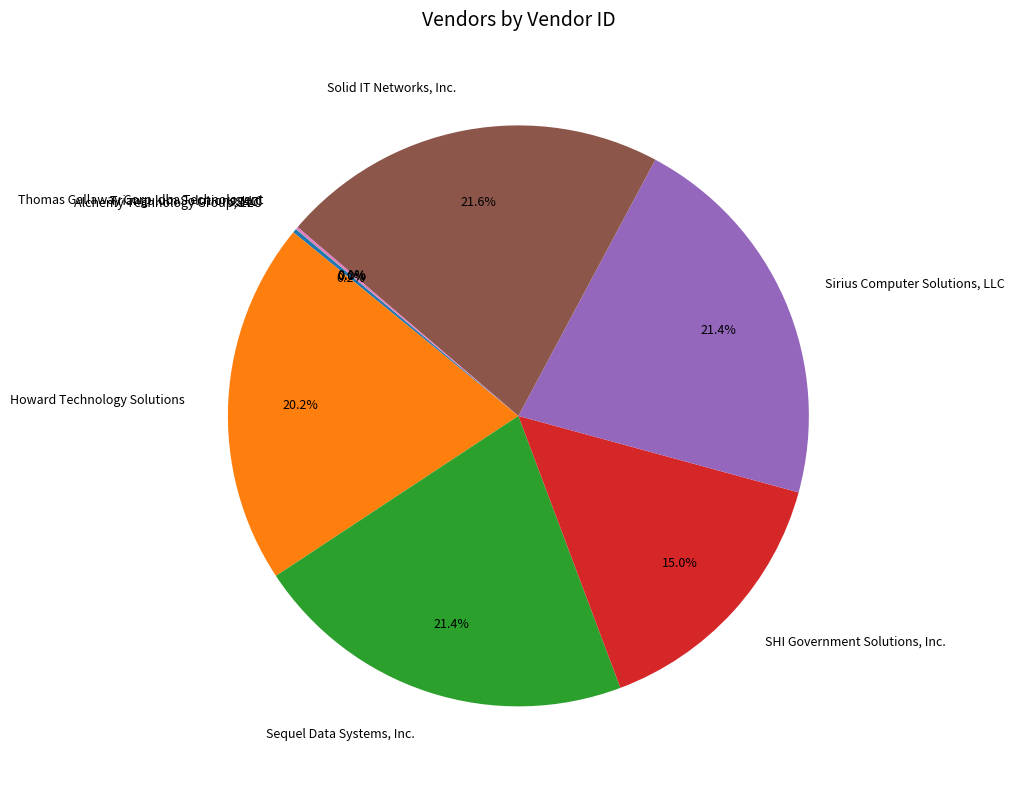

Which has a higher value, Howard Technology Solutions or SHI Government Solutions, Inc.?

Howard Technology Solutions